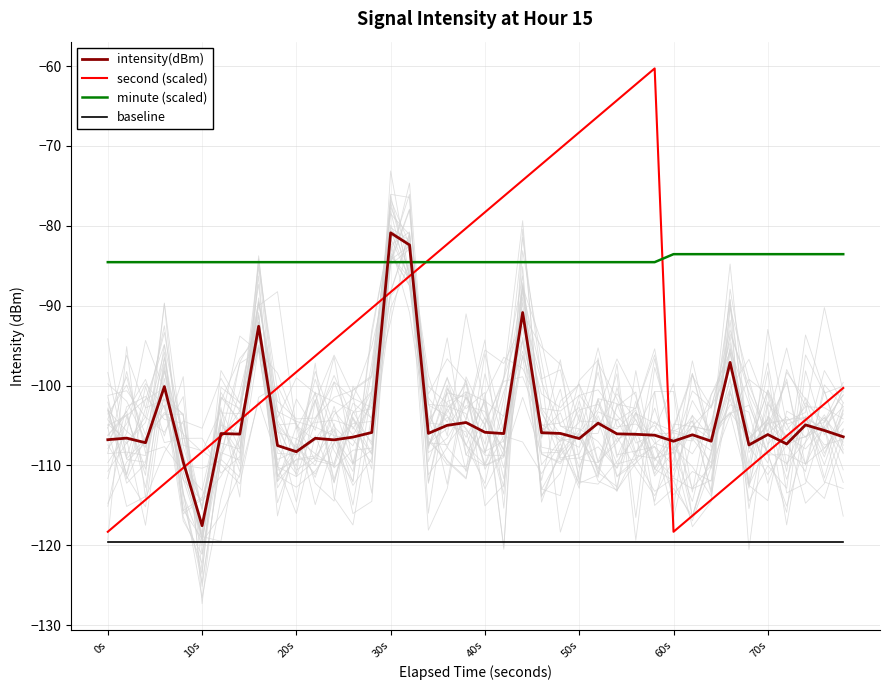

Read the baseline value at 0s.

-119.5